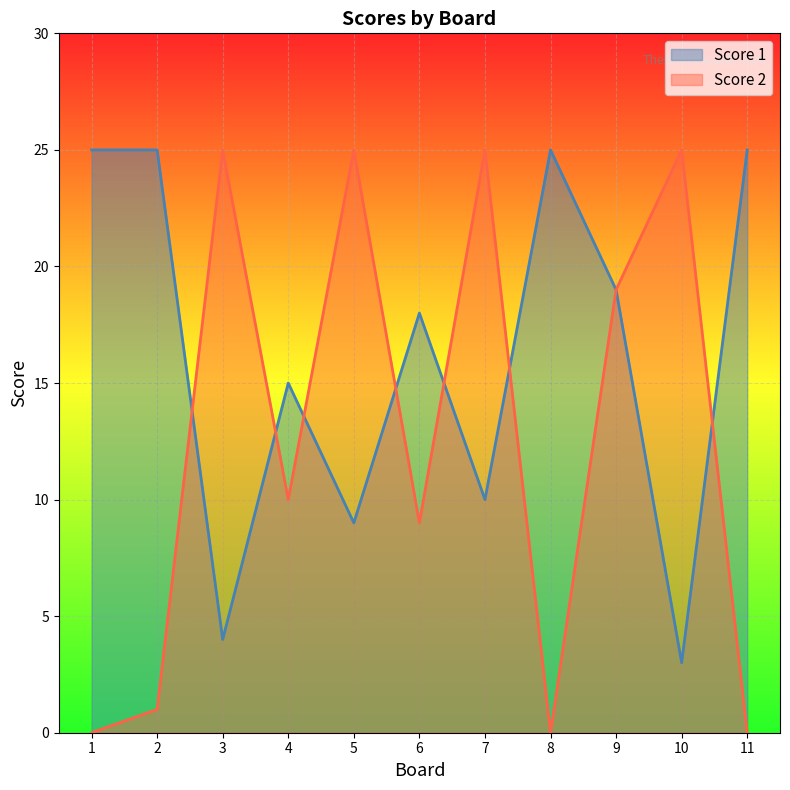

At which category is the sum across all series the highest?

9